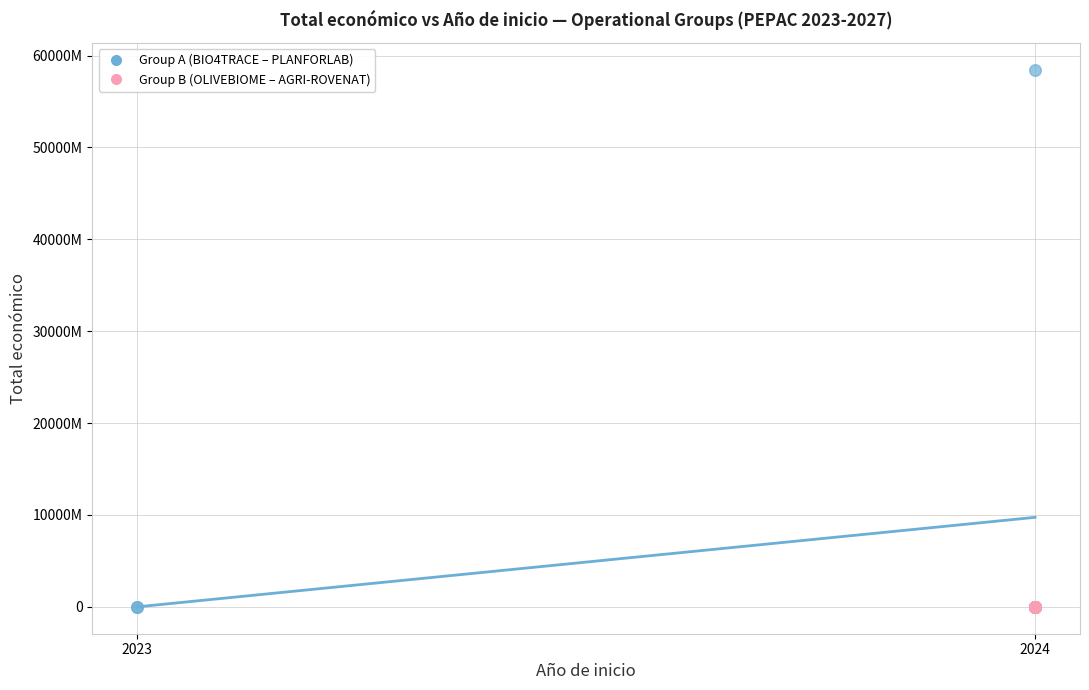

Which series contains the highest Y value?

Group A (BIO4TRACE – PLANFORLAB)